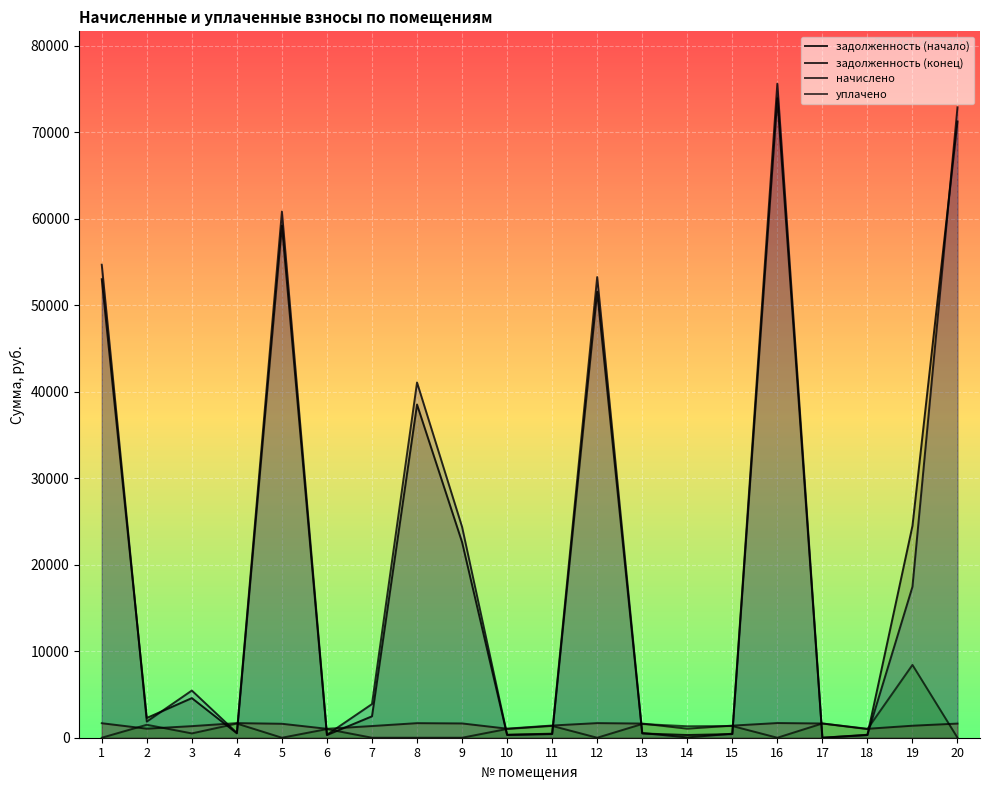

How many interior local peaks does the задолженность (конец) series have?

5